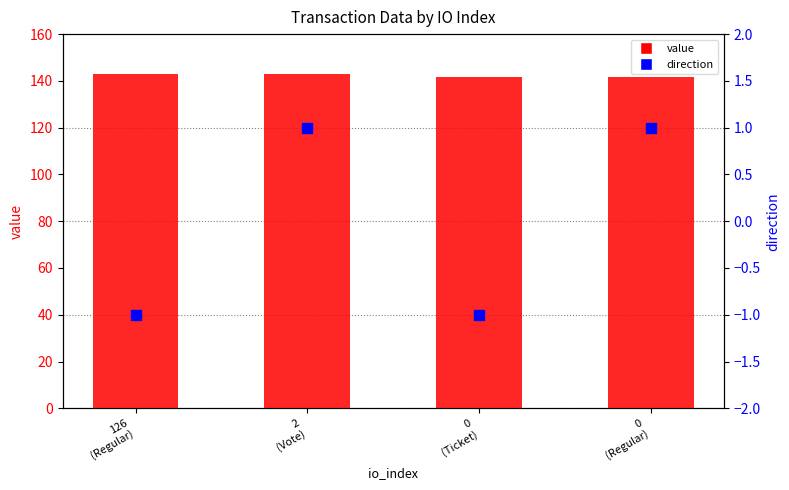

Which series contains the lowest Y value?

direction